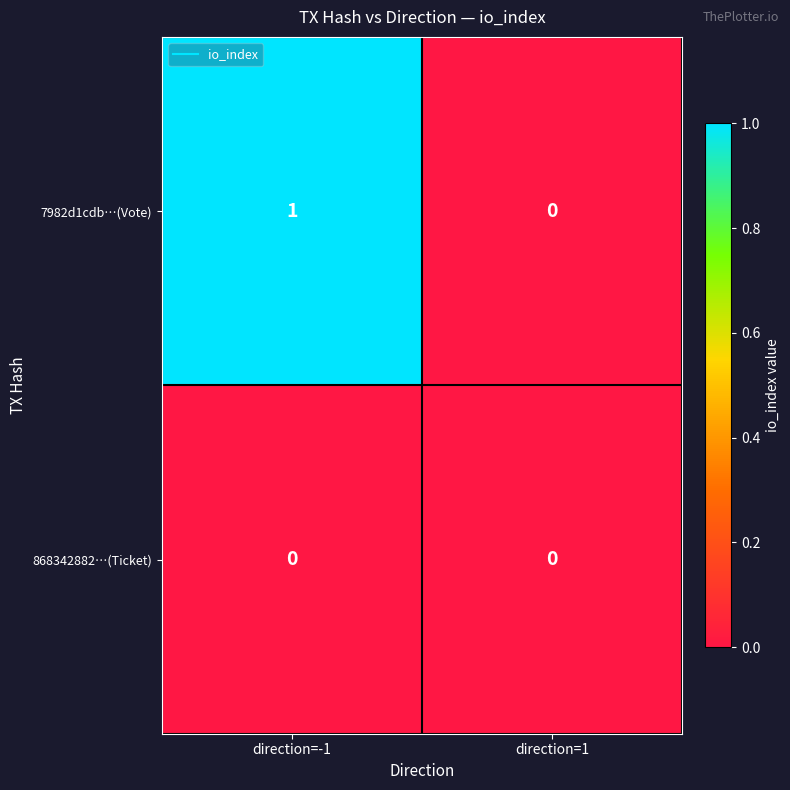

Which series changed the most between direction=-1 and direction=1?

7982d1cdb…(Vote)